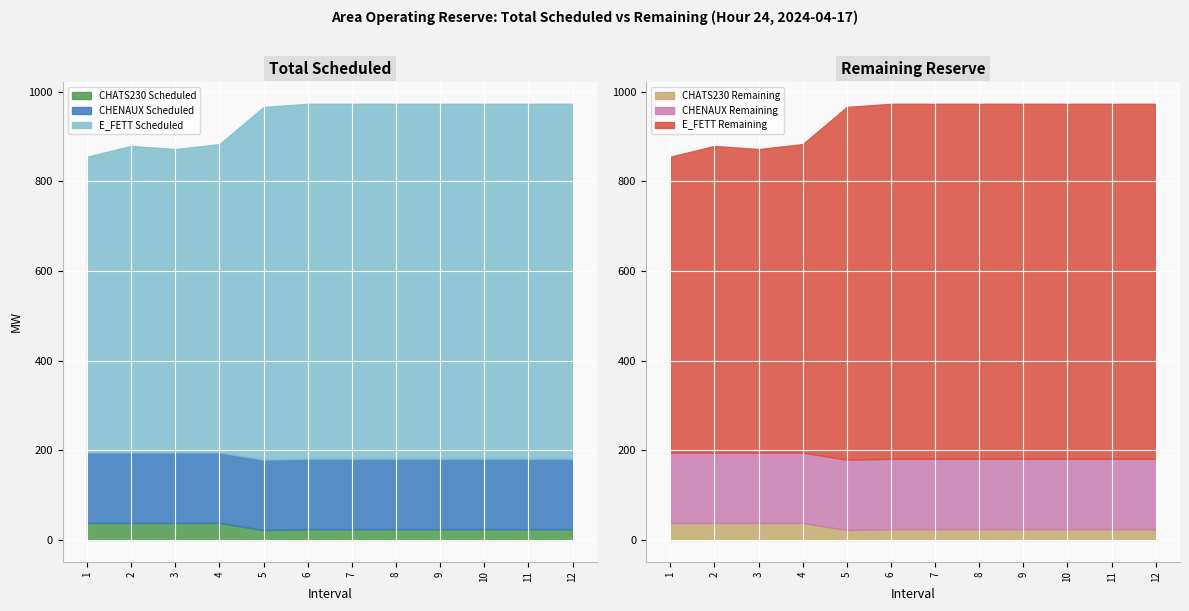

The value of CHATS230 Scheduled at 5 is 22. True or false?

True